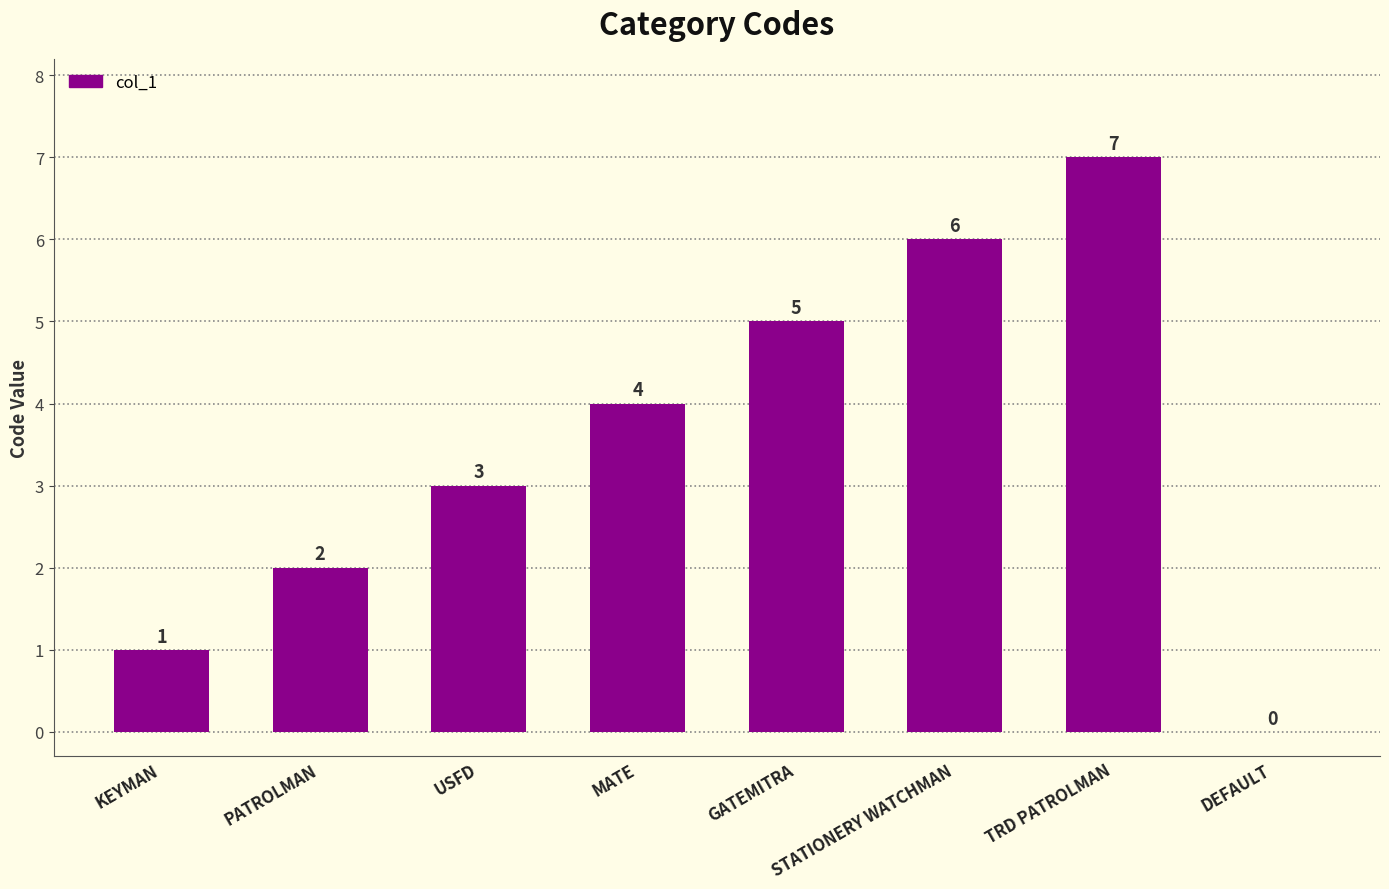

At which label is the value closest to 3?

USFD